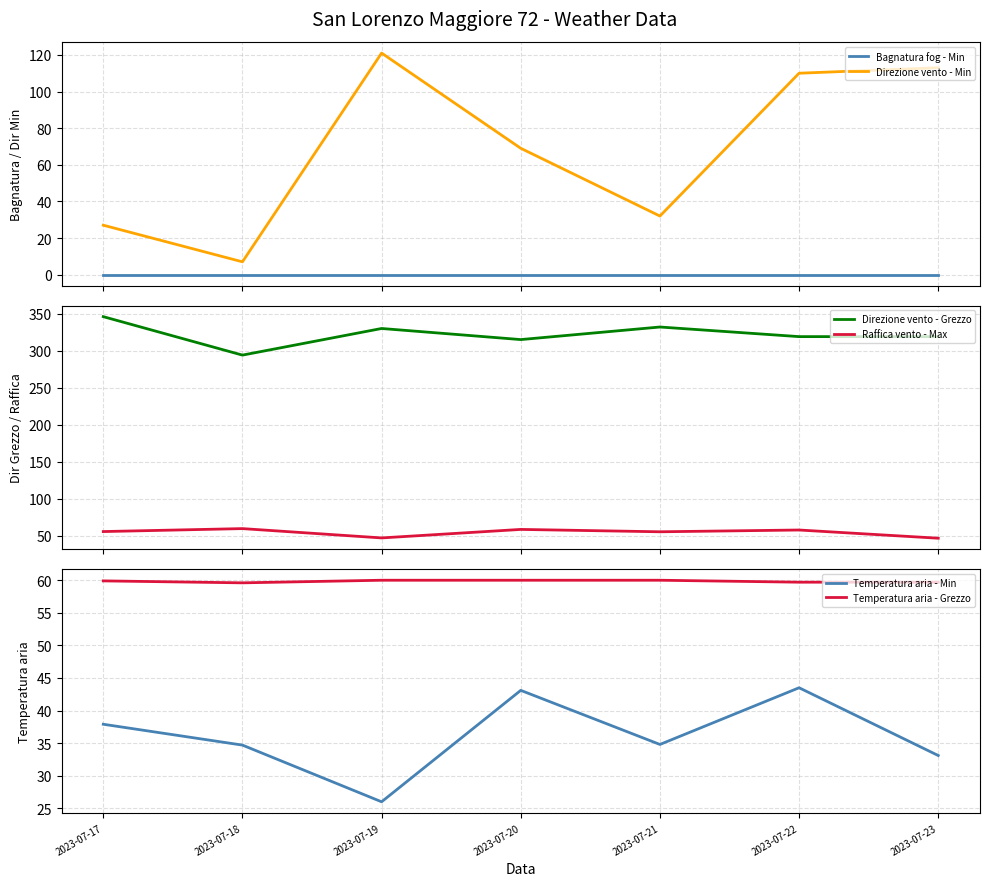

The value of Temperatura aria - Grezzo at 2023-07-20 is 15.5. True or false?

False